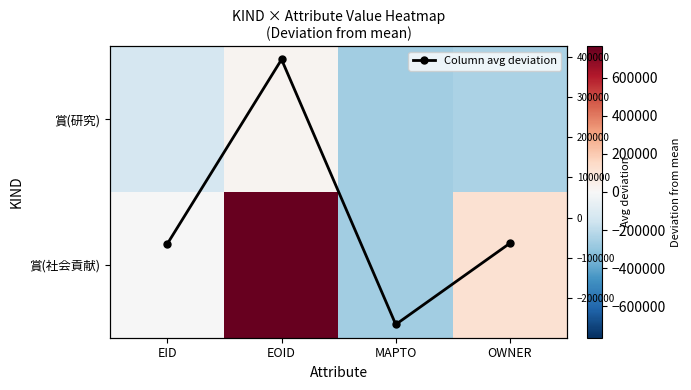

How many values in the Column avg deviation series exceed -63254?

1